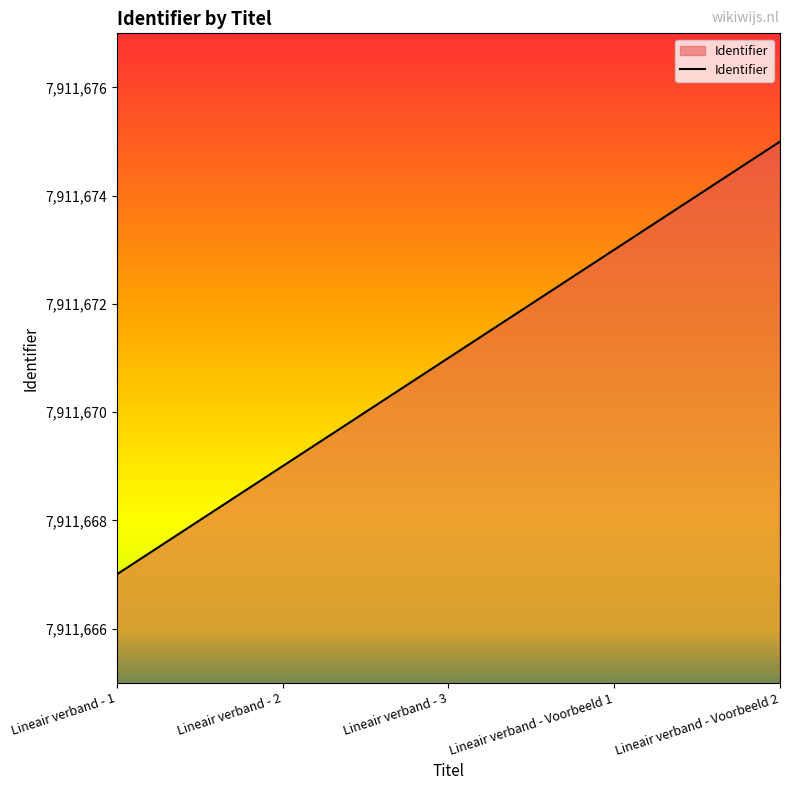

What is the sum of all values?

39558355